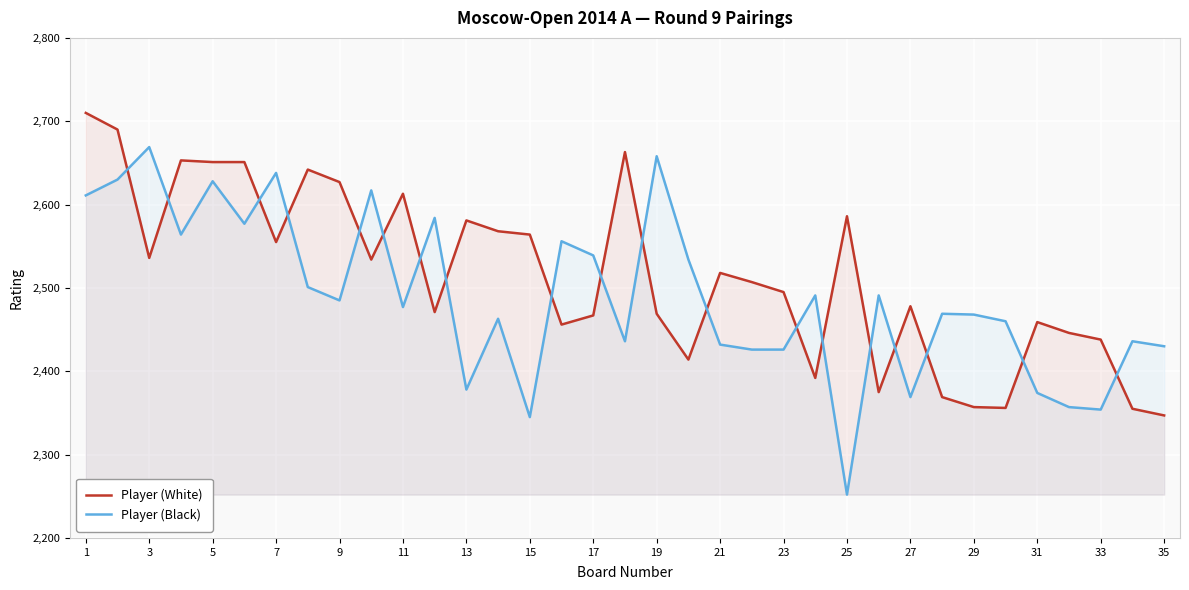

What is the spread (max minus min) of values at 27?

109